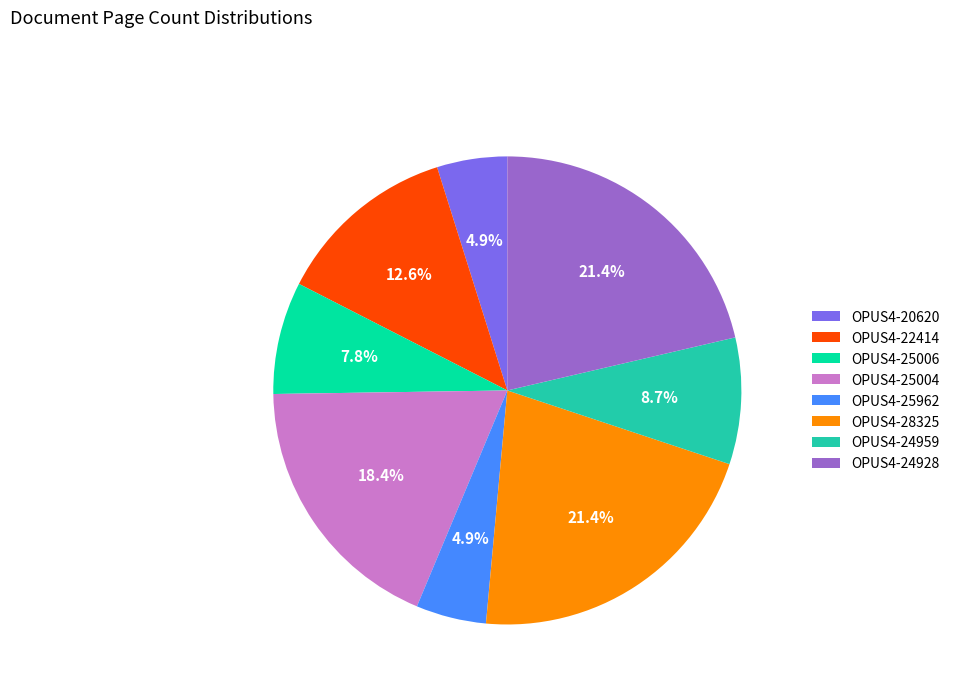

Between OPUS4-25006 and OPUS4-25962, which is larger?

OPUS4-25006